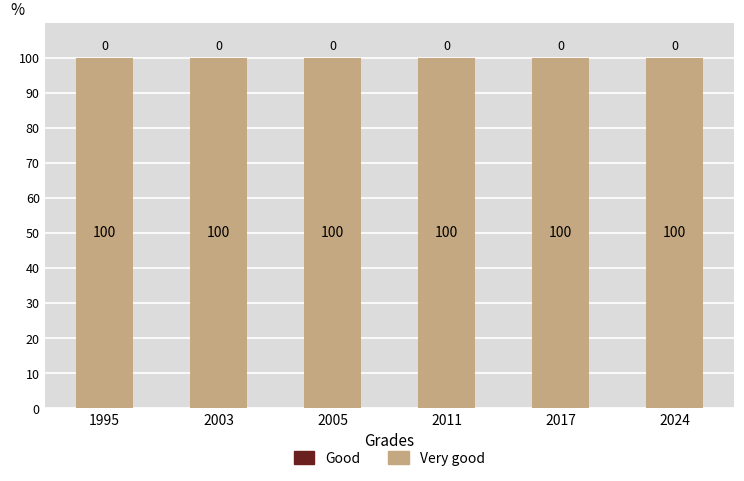

Which series changed the most between 2003 and 2017?

Very good